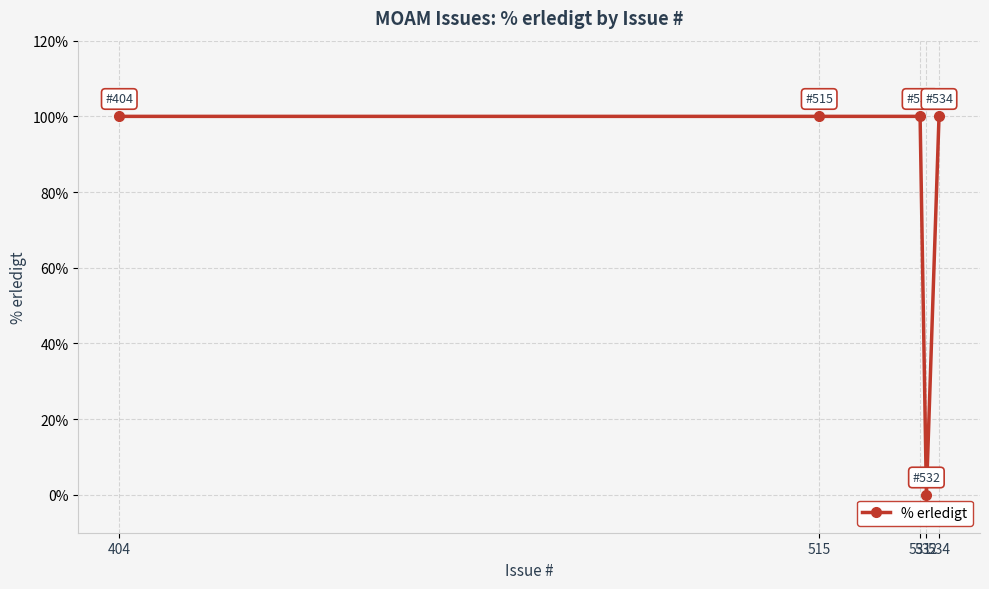

How many lines are shown in the chart?

1